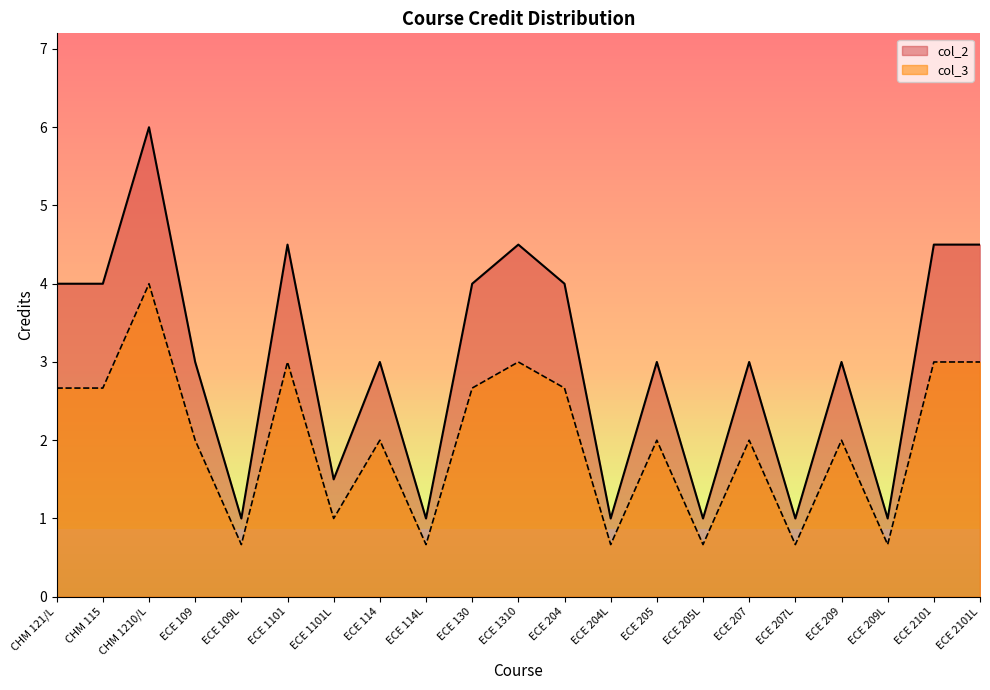

Between ECE 204L and CHM 115, which is larger?

CHM 115